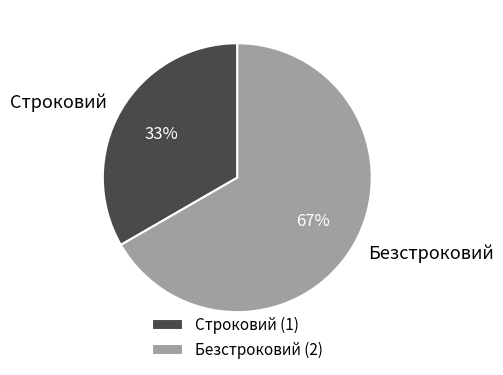

How many slices are in this pie chart?

2